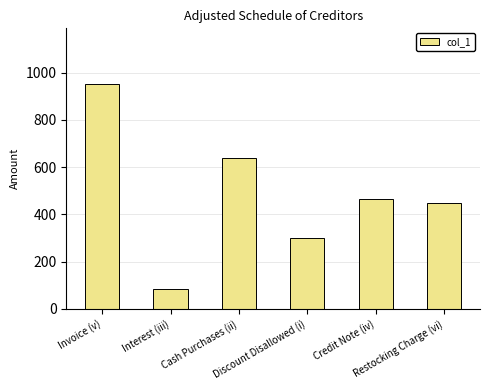

Rank the categories by value from highest to lowest.

Invoice (v), Cash Purchases (ii), Credit Note (iv), Restocking Charge (vi), Discount Disallowed (i), Interest (iii)